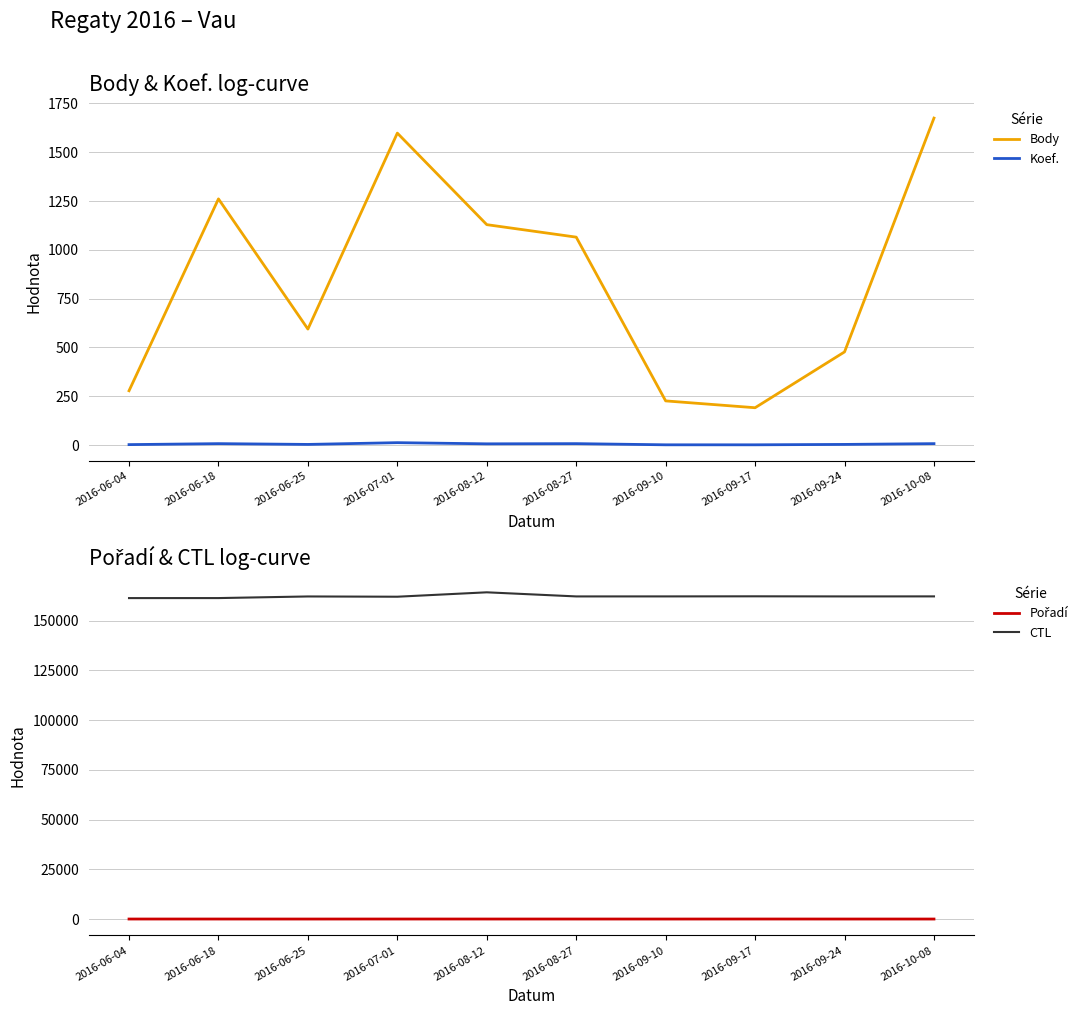

Is this an area chart (filled region under the line)?

No